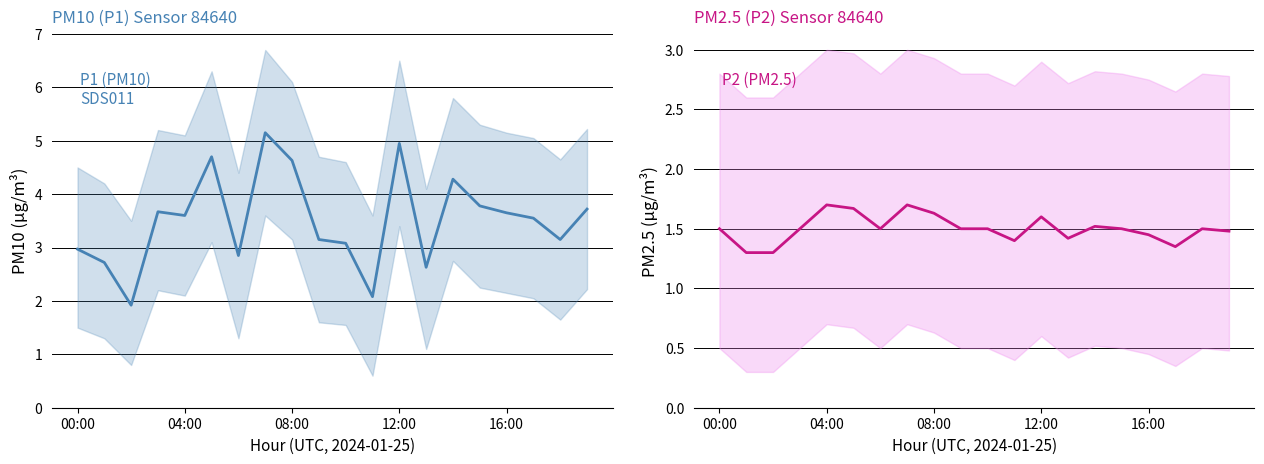

How many categories are shown in the chart?

20